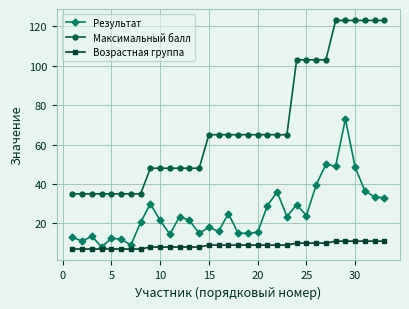

How many distinct data groups are displayed?

3